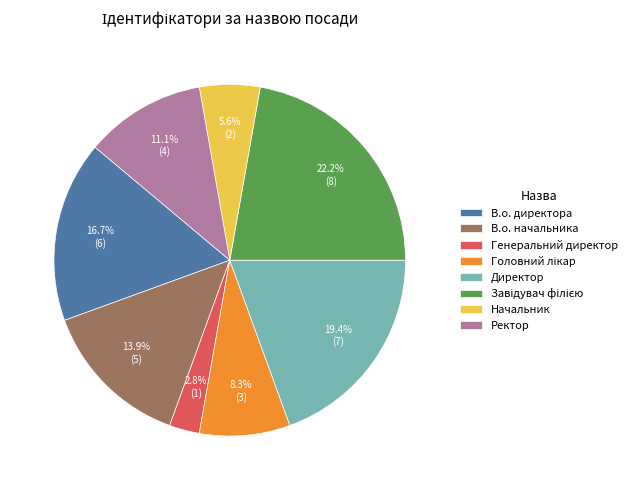

What percentage is the Начальник slice, to the nearest percent?

6%